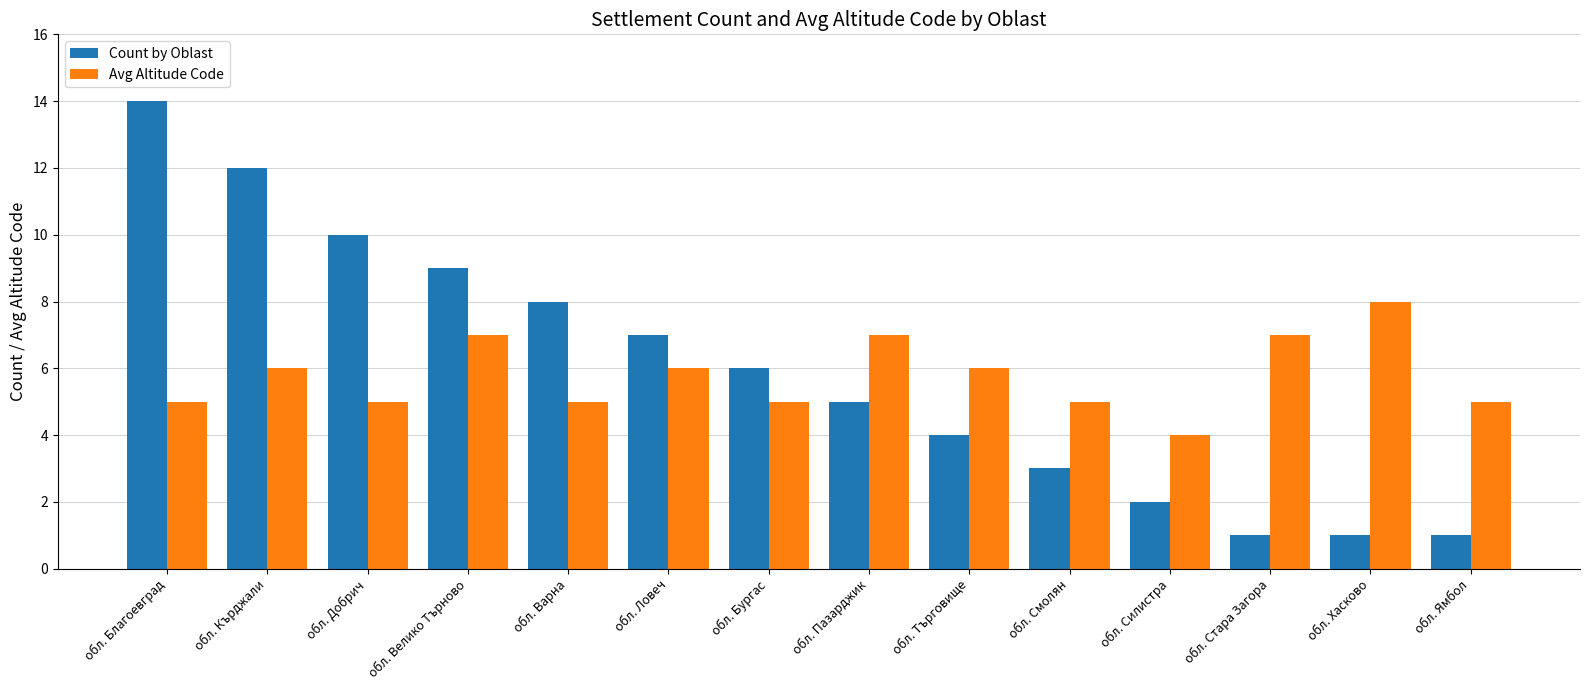

What is the label of the 8th bar from the right?

обл. Бургас